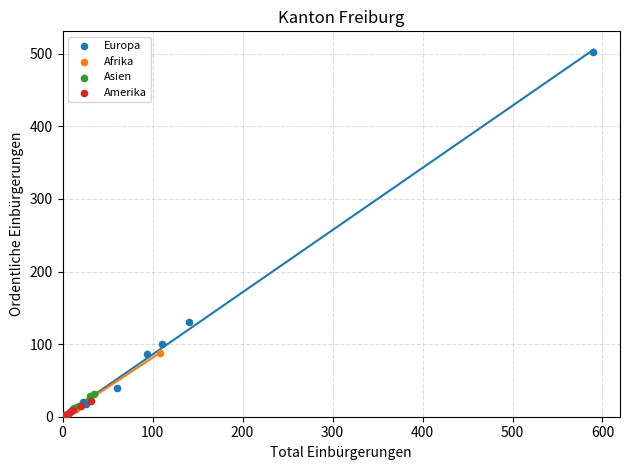

Which series reaches the maximum Y coordinate?

Europa